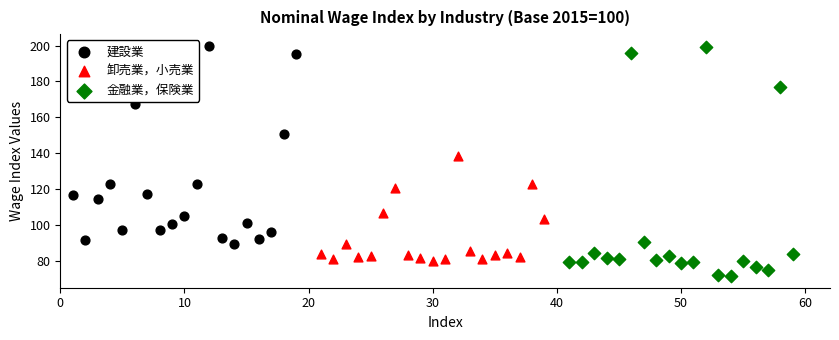

Which series has the largest Y range (max minus min)?

金融業，保険業